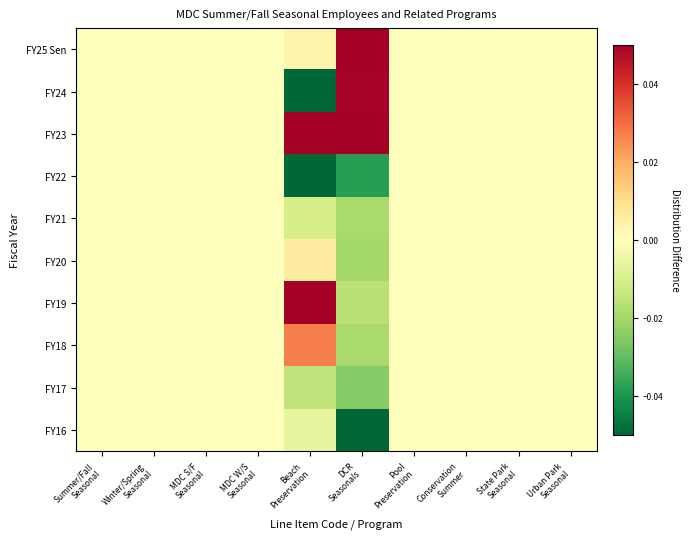

Reading right to left, extract all data points from this chart.

FY25 Sen: Urban Park
Seasonal=0.0	State Park
Seasonal=0.0	Conservation
Summer=0.0	Pool
Preservation=0.0	DCR
Seasonals=0.1	Beach
Preservation=0.0	MDC W/S
Seasonal=0.0	MDC S/F
Seasonal=0.0	Winter/Spring
Seasonal=0.0	Summer/Fall
Seasonal=0.0
FY24: Urban Park
Seasonal=0.0	State Park
Seasonal=0.0	Conservation
Summer=0.0	Pool
Preservation=0.0	DCR
Seasonals=0.0	Beach
Preservation=-0.1	MDC W/S
Seasonal=0.0	MDC S/F
Seasonal=0.0	Winter/Spring
Seasonal=0.0	Summer/Fall
Seasonal=0.0
FY23: Urban Park
Seasonal=0.0	State Park
Seasonal=0.0	Conservation
Summer=0.0	Pool
Preservation=0.0	DCR
Seasonals=0.1	Beach
Preservation=0.1	MDC W/S
Seasonal=0.0	MDC S/F
Seasonal=0.0	Winter/Spring
Seasonal=0.0	Summer/Fall
Seasonal=0.0
FY22: Urban Park
Seasonal=0.0	State Park
Seasonal=0.0	Conservation
Summer=0.0	Pool
Preservation=0.0	DCR
Seasonals=-0.0	Beach
Preservation=-0.1	MDC W/S
Seasonal=0.0	MDC S/F
Seasonal=0.0	Winter/Spring
Seasonal=0.0	Summer/Fall
Seasonal=0.0
FY21: Urban Park
Seasonal=0.0	State Park
Seasonal=0.0	Conservation
Summer=0.0	Pool
Preservation=0.0	DCR
Seasonals=-0.0	Beach
Preservation=-0.0	MDC W/S
Seasonal=0.0	MDC S/F
Seasonal=0.0	Winter/Spring
Seasonal=0.0	Summer/Fall
Seasonal=0.0
FY20: Urban Park
Seasonal=0.0	State Park
Seasonal=0.0	Conservation
Summer=0.0	Pool
Preservation=0.0	DCR
Seasonals=-0.0	Beach
Preservation=0.0	MDC W/S
Seasonal=0.0	MDC S/F
Seasonal=0.0	Winter/Spring
Seasonal=0.0	Summer/Fall
Seasonal=0.0
FY19: Urban Park
Seasonal=0.0	State Park
Seasonal=0.0	Conservation
Summer=0.0	Pool
Preservation=0.0	DCR
Seasonals=-0.0	Beach
Preservation=0.1	MDC W/S
Seasonal=0.0	MDC S/F
Seasonal=0.0	Winter/Spring
Seasonal=0.0	Summer/Fall
Seasonal=0.0
FY18: Urban Park
Seasonal=0.0	State Park
Seasonal=0.0	Conservation
Summer=0.0	Pool
Preservation=0.0	DCR
Seasonals=-0.0	Beach
Preservation=0.0	MDC W/S
Seasonal=0.0	MDC S/F
Seasonal=0.0	Winter/Spring
Seasonal=0.0	Summer/Fall
Seasonal=0.0
FY17: Urban Park
Seasonal=0.0	State Park
Seasonal=0.0	Conservation
Summer=0.0	Pool
Preservation=0.0	DCR
Seasonals=-0.0	Beach
Preservation=-0.0	MDC W/S
Seasonal=0.0	MDC S/F
Seasonal=0.0	Winter/Spring
Seasonal=0.0	Summer/Fall
Seasonal=0.0
FY16: Urban Park
Seasonal=0.0	State Park
Seasonal=0.0	Conservation
Summer=0.0	Pool
Preservation=0.0	DCR
Seasonals=-0.1	Beach
Preservation=-0.0	MDC W/S
Seasonal=0.0	MDC S/F
Seasonal=0.0	Winter/Spring
Seasonal=0.0	Summer/Fall
Seasonal=0.0